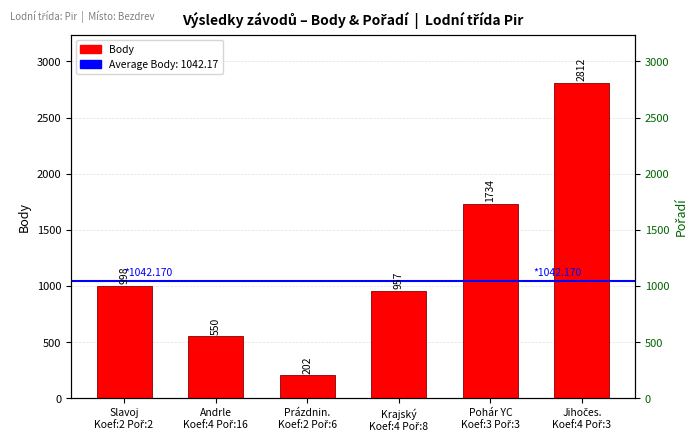

The value at Slavoj
Koef:2 Poř:2 is 1630. True or false?

False